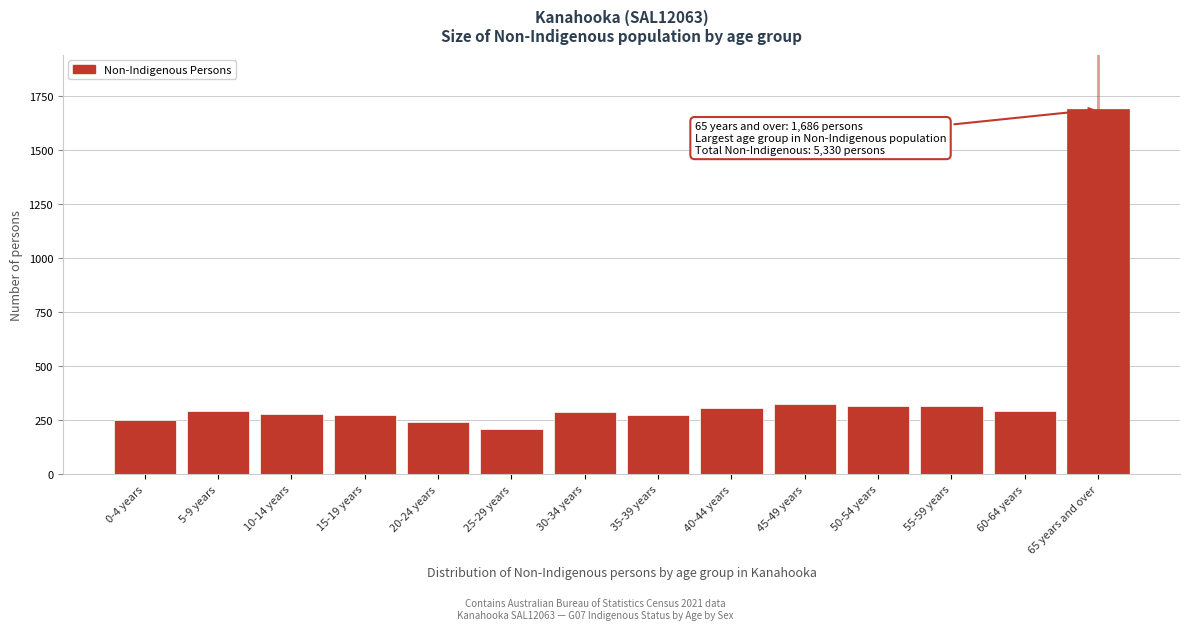

What is the value of the 7th bar from the left?

285